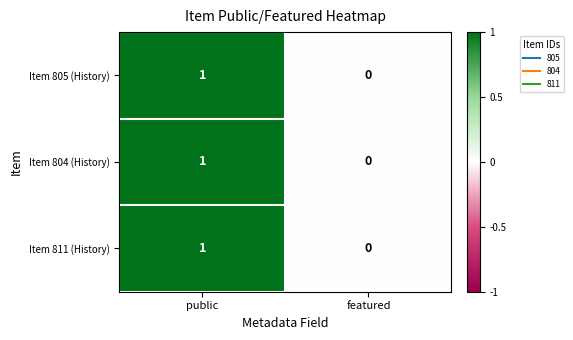

The Item 811 (History) series shows 0 at featured. True or false?

True